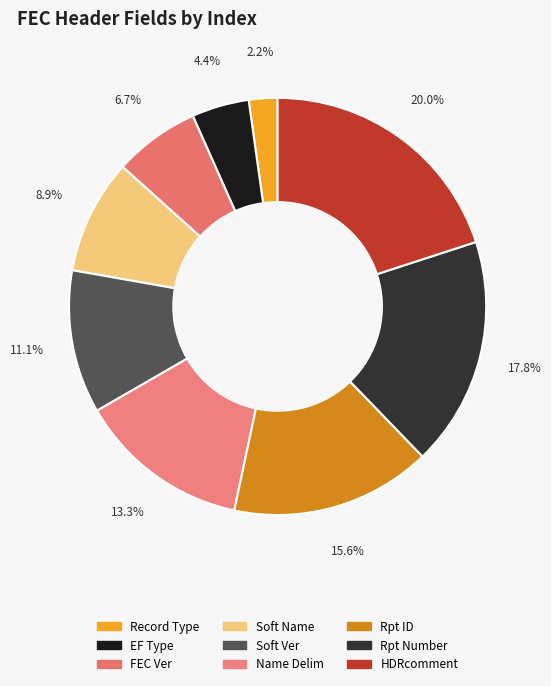

What is the total percentage of Name Delim and Rpt ID?

28.9%